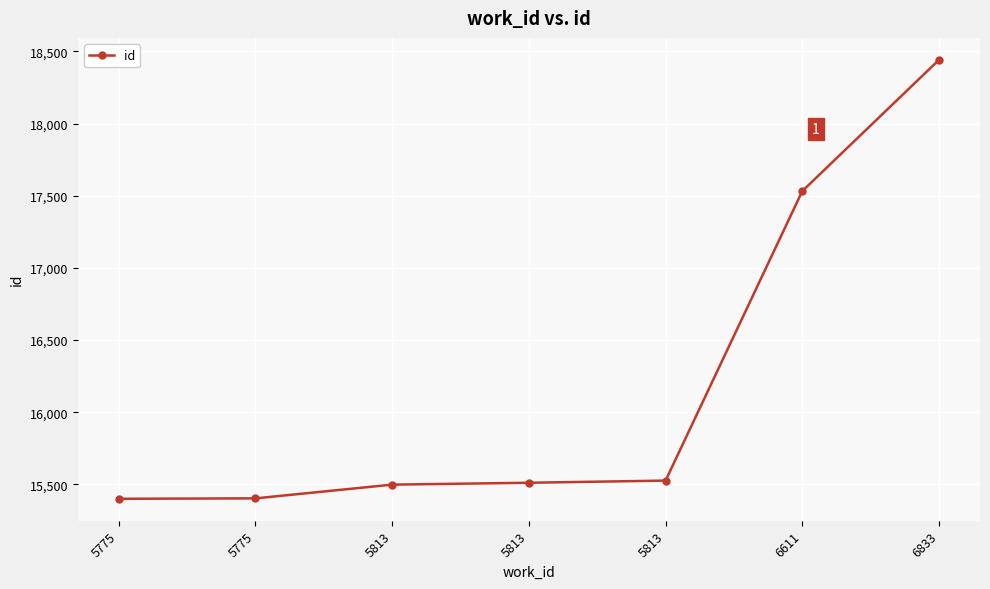

The chart shows a value of 15401 at 5775. True or false?

True